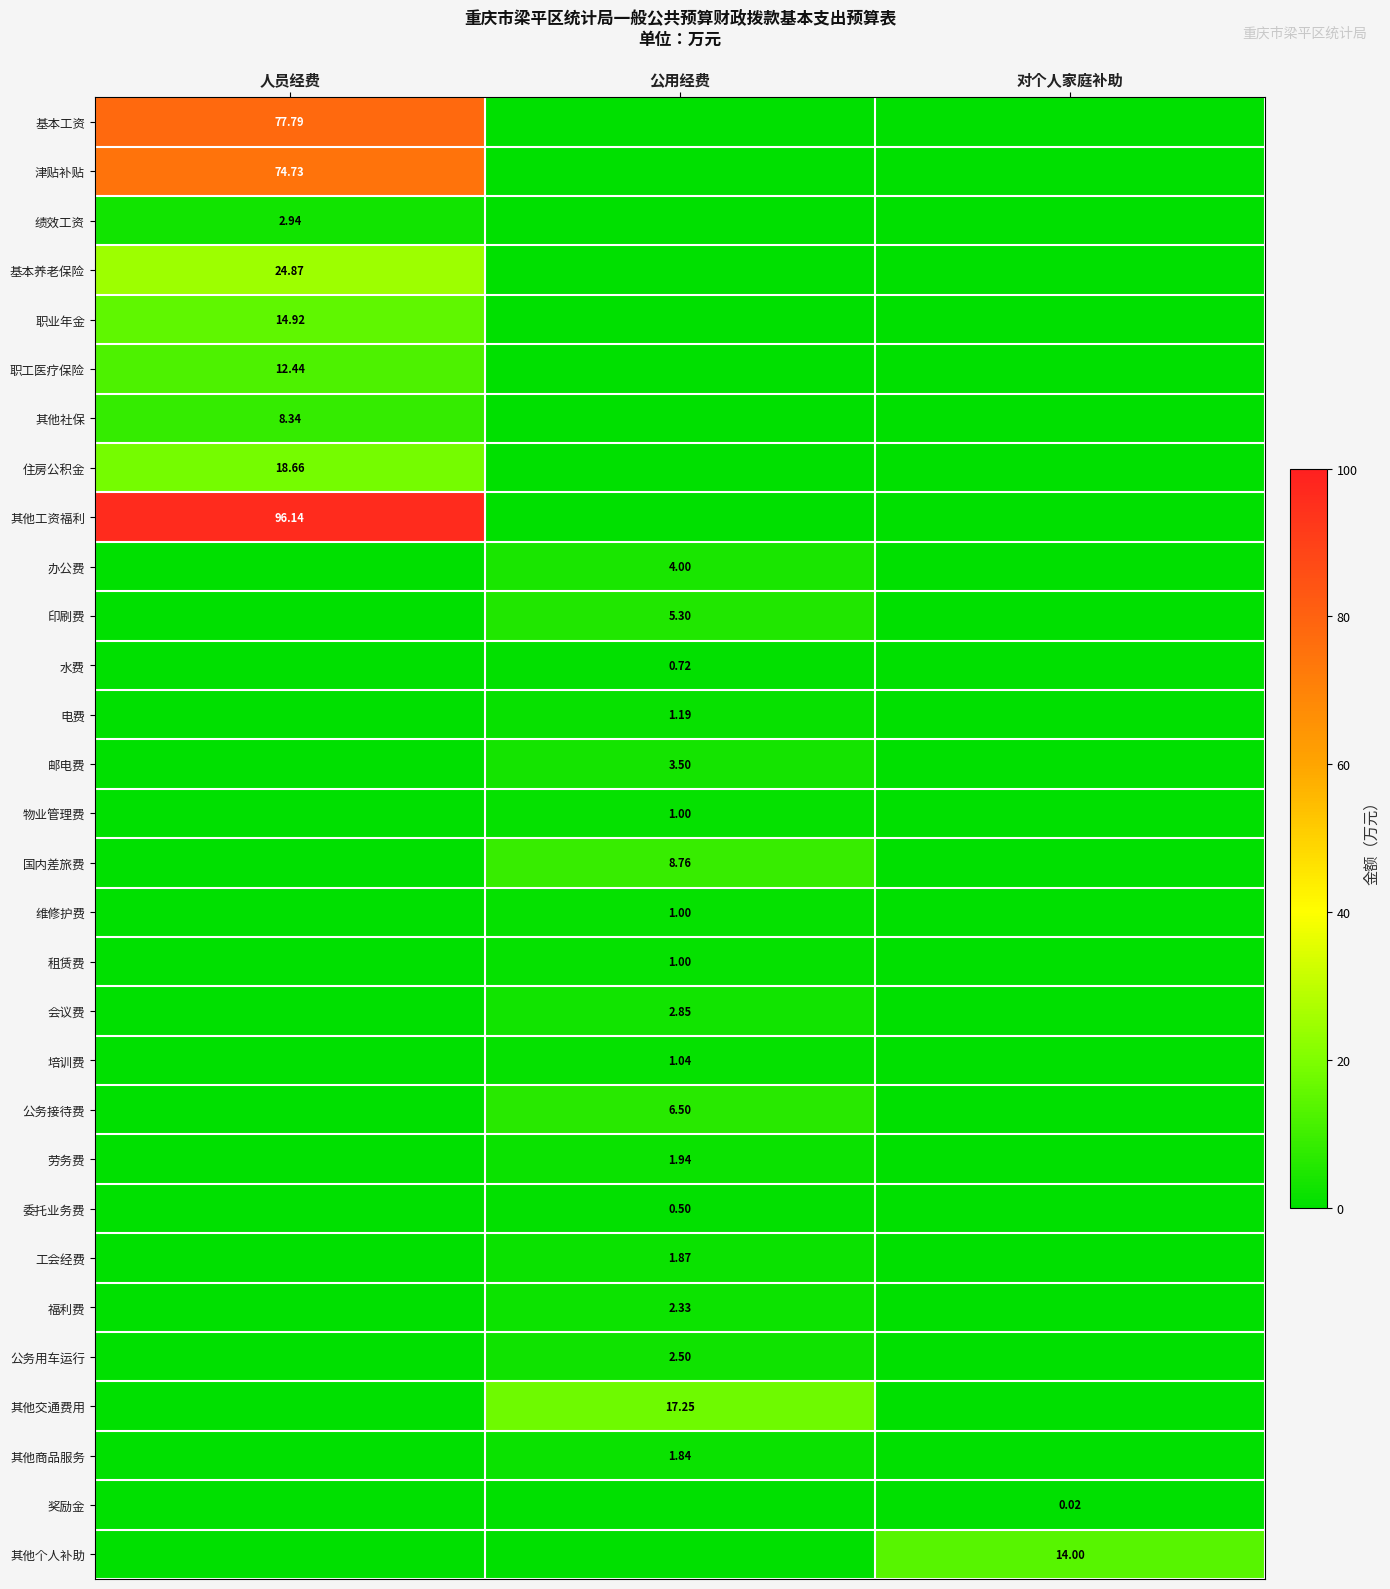

Is the value of 工会经费 at 公用经费 greater than the value of 办公费 at 公用经费?

No